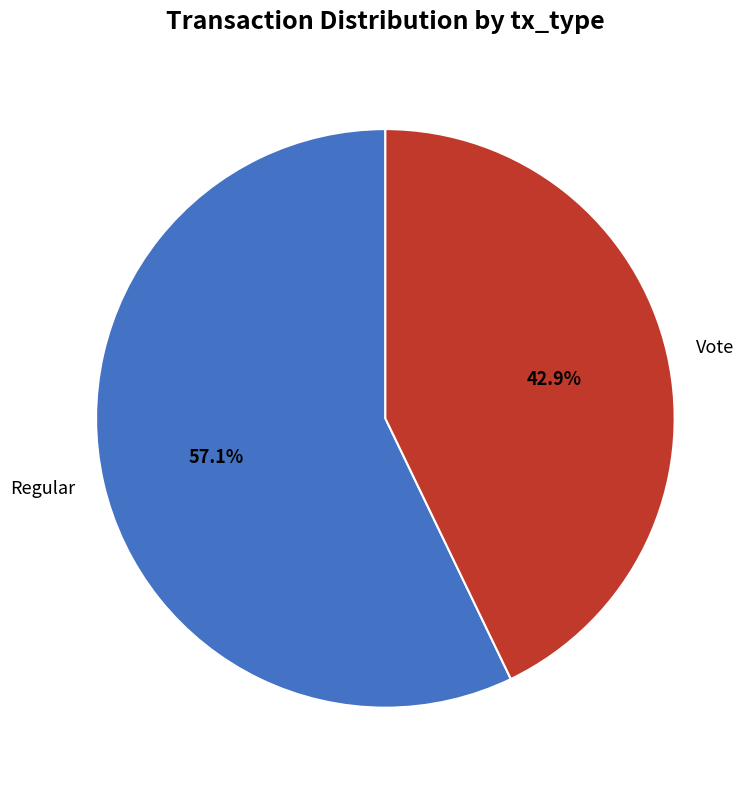

Count the number of slices in the pie.

2